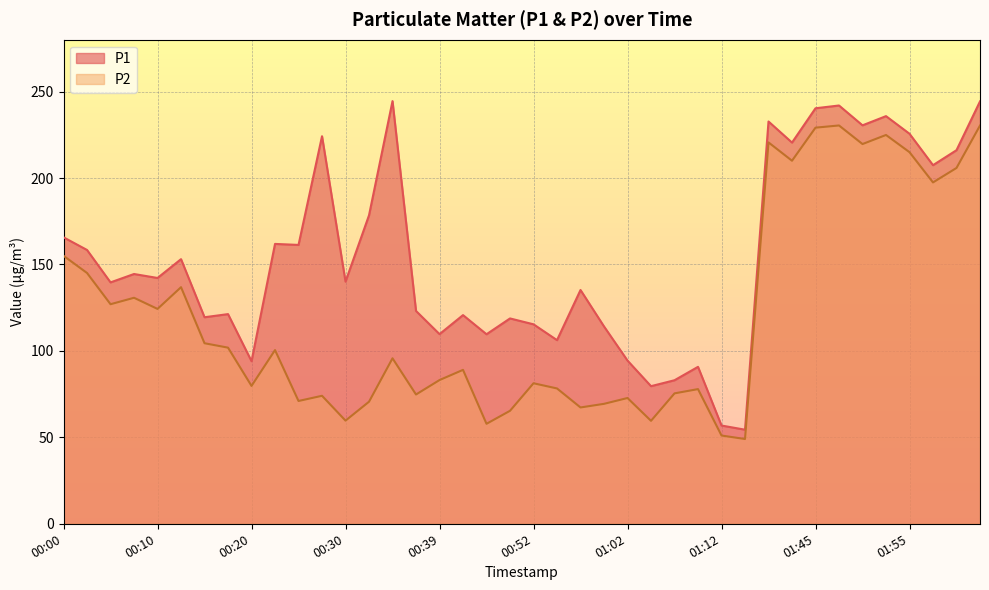

Reading left to right, transcribe all the data shown in this chart.

P1: 00:00=165.7	00:03=158.4	00:05=139.6	00:08=144.5	00:10=142.2	00:13=153.1	00:15=119.5	00:17=121.3	00:20=94.0	00:22=161.9	00:25=161.3	00:27=224.2	00:30=140.1	00:32=178.4	00:34=244.5	00:37=123.1	00:39=109.7	00:42=120.7	00:47=109.6	00:50=118.8	00:52=115.4	00:55=106.2	00:57=135.2	00:59=114.2	01:02=94.4	01:04=79.6	01:07=83.0	01:09=90.8	01:12=56.8	01:15=54.4	01:31=232.7	01:39=220.5	01:45=240.3	01:47=241.9	01:50=230.5	01:52=235.8	01:55=225.6	01:57=207.4	02:00=216.1	02:11=244.3
P2: 00:00=155.0	00:03=145.1	00:05=127.0	00:08=130.7	00:10=124.3	00:13=136.8	00:15=104.4	00:17=101.9	00:20=79.8	00:22=100.5	00:25=71.0	00:27=74.0	00:30=59.7	00:32=70.6	00:34=95.7	00:37=74.8	00:39=83.1	00:42=89.0	00:47=57.8	00:50=65.3	00:52=81.3	00:55=78.3	00:57=67.3	00:59=69.4	01:02=72.8	01:04=59.5	01:07=75.4	01:09=77.9	01:12=51.0	01:15=49.0	01:31=220.6	01:39=210.0	01:45=229.1	01:47=230.4	01:50=219.7	01:52=224.9	01:55=214.9	01:57=197.4	02:00=205.8	02:11=230.3